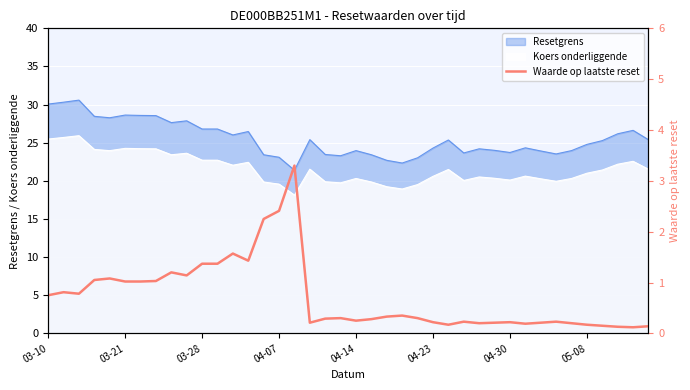

True or false: the data has more than 2 interior local peaks.

True